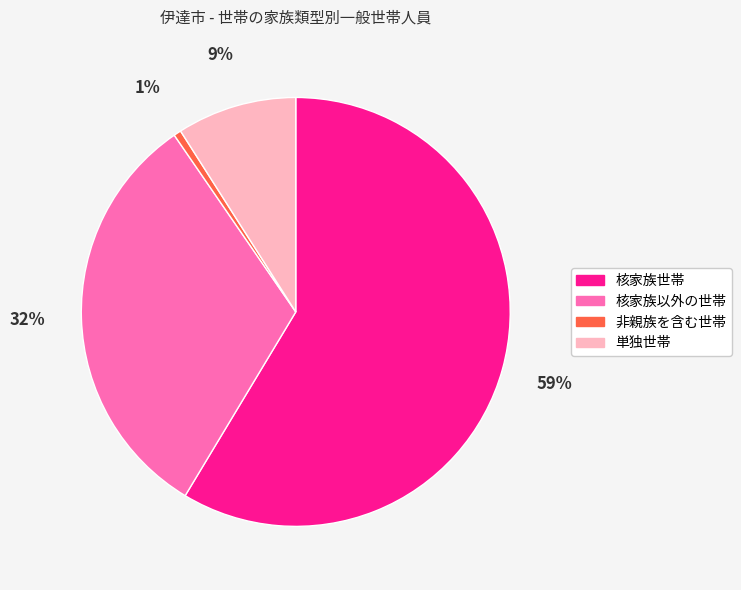

To the nearest percent, what is the combined percentage of 非親族を含む世帯 and 単独世帯?

10%